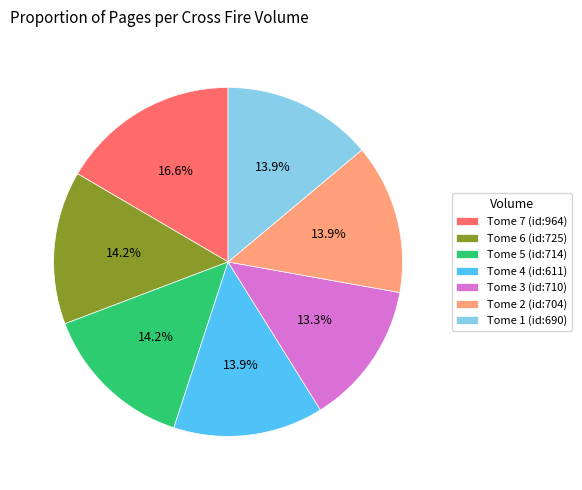

True or false: Tome 3 (id:710) accounts for 13% of the total.

True